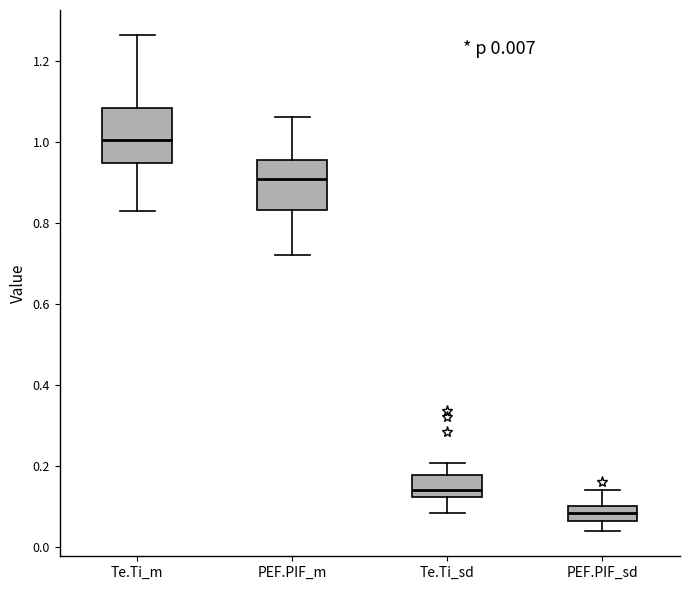

Which box's median line is the highest?

Te.Ti_m